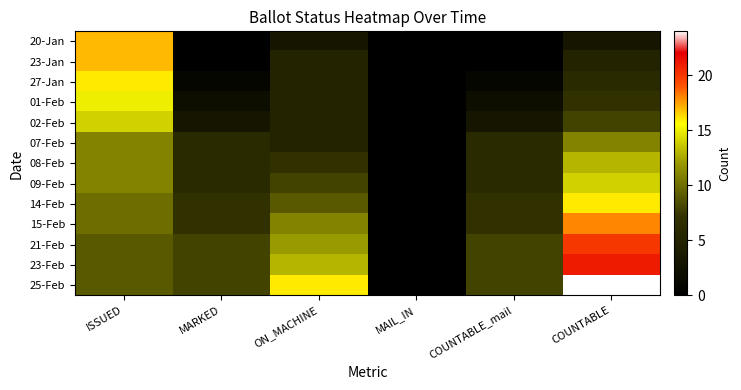

Between COUNTABLE and COUNTABLE_mail, which is larger?

COUNTABLE